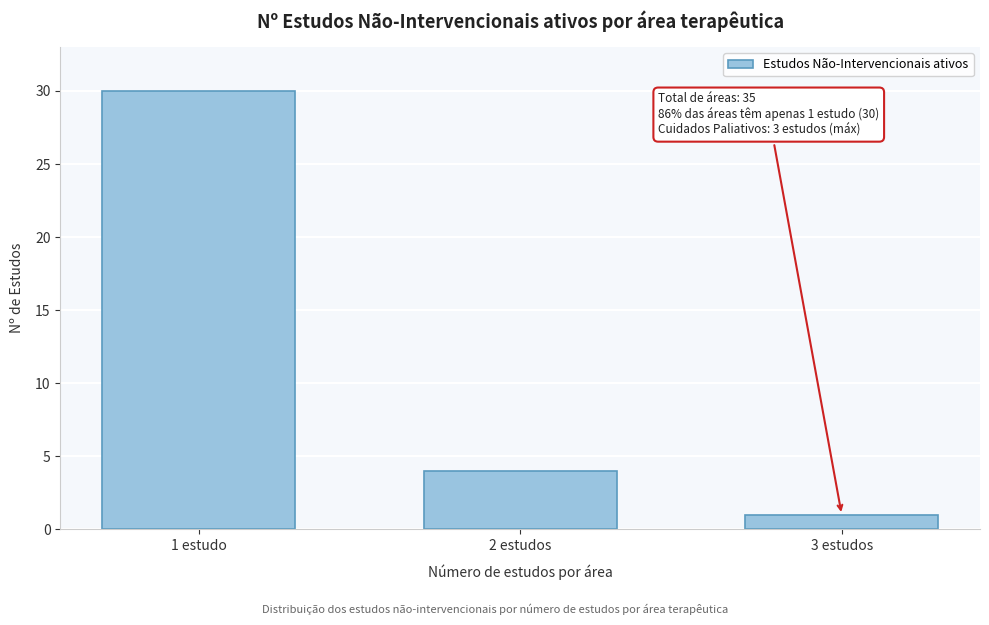

Reading left to right, list all the values displayed in this chart.

1 estudo=30	2 estudos=4	3 estudos=1